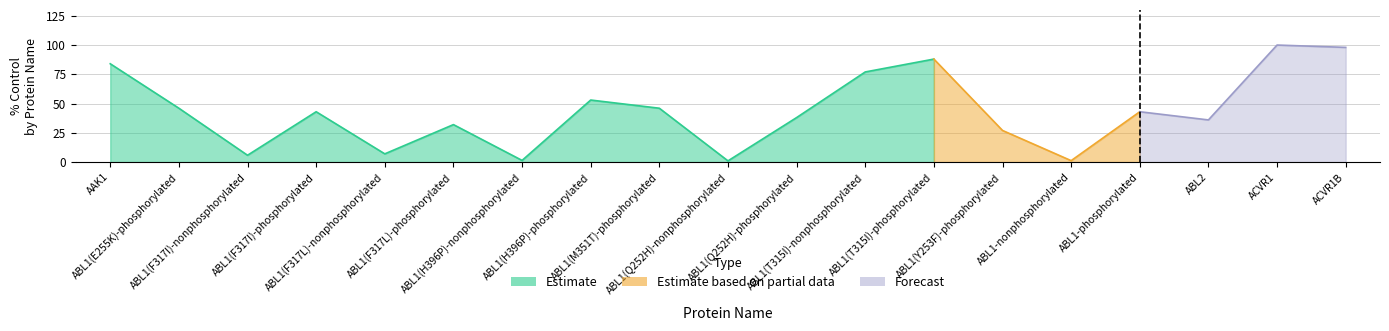

Reading left to right, extract all data points from this chart.

% Control: 84.0	46.0	5.8	43.0	7.0	32.0	1.4	53.0	46.0	1.0	38.0	77.0	88.0	27.0	1.2	43.0	36.0	100.0	98.0
Estimate based on partial data: 84.0	46.0	5.8	43.0	7.0	32.0	1.4	53.0	46.0	1.0	38.0	77.0	88.0	27.0	1.2	43.0	36.0	100.0	98.0
Forecast: 84.0	46.0	5.8	43.0	7.0	32.0	1.4	53.0	46.0	1.0	38.0	77.0	88.0	27.0	1.2	43.0	36.0	100.0	98.0